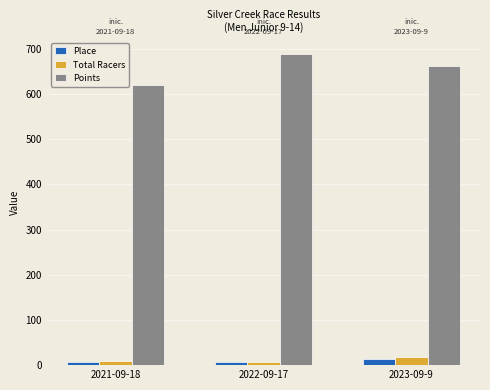

At which label does Points reach its minimum?

2021-09-18